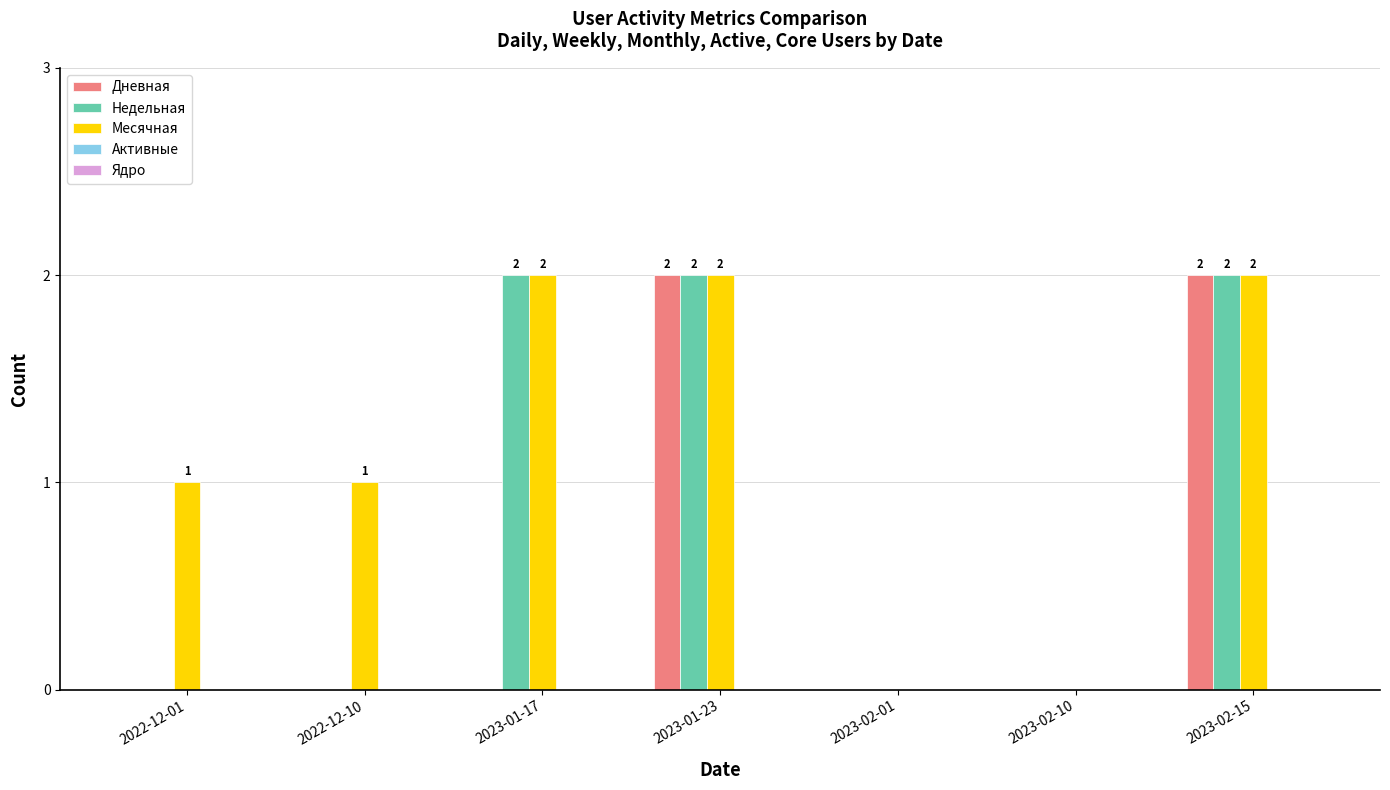

How many categories are shown in the chart?

7